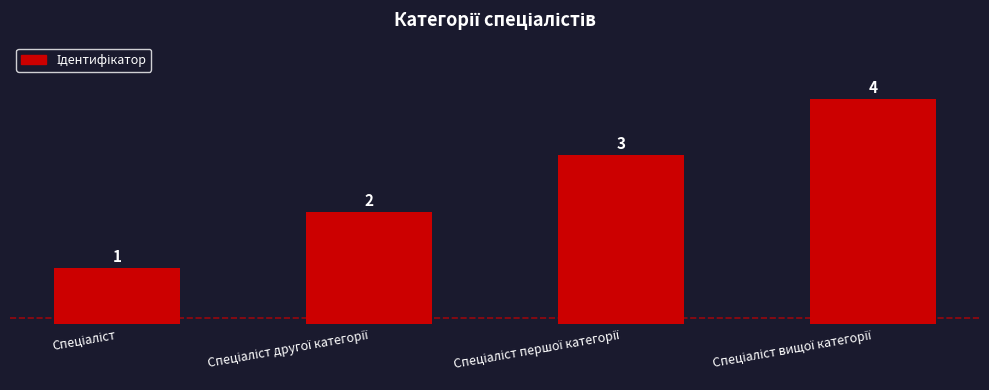

What is the difference between the maximum and minimum values?

3